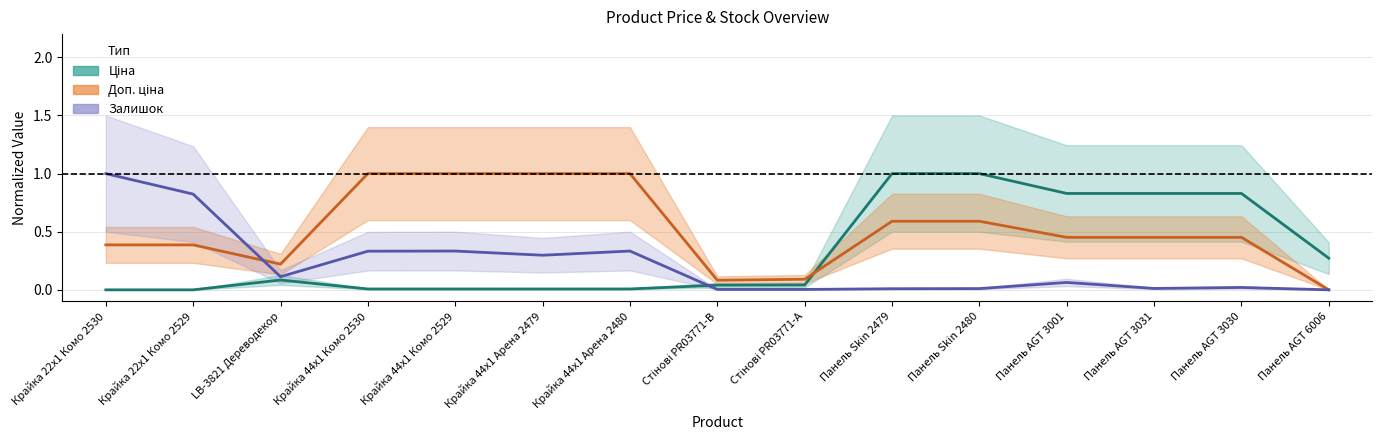

Which series has the widest spread of values?

Ціна